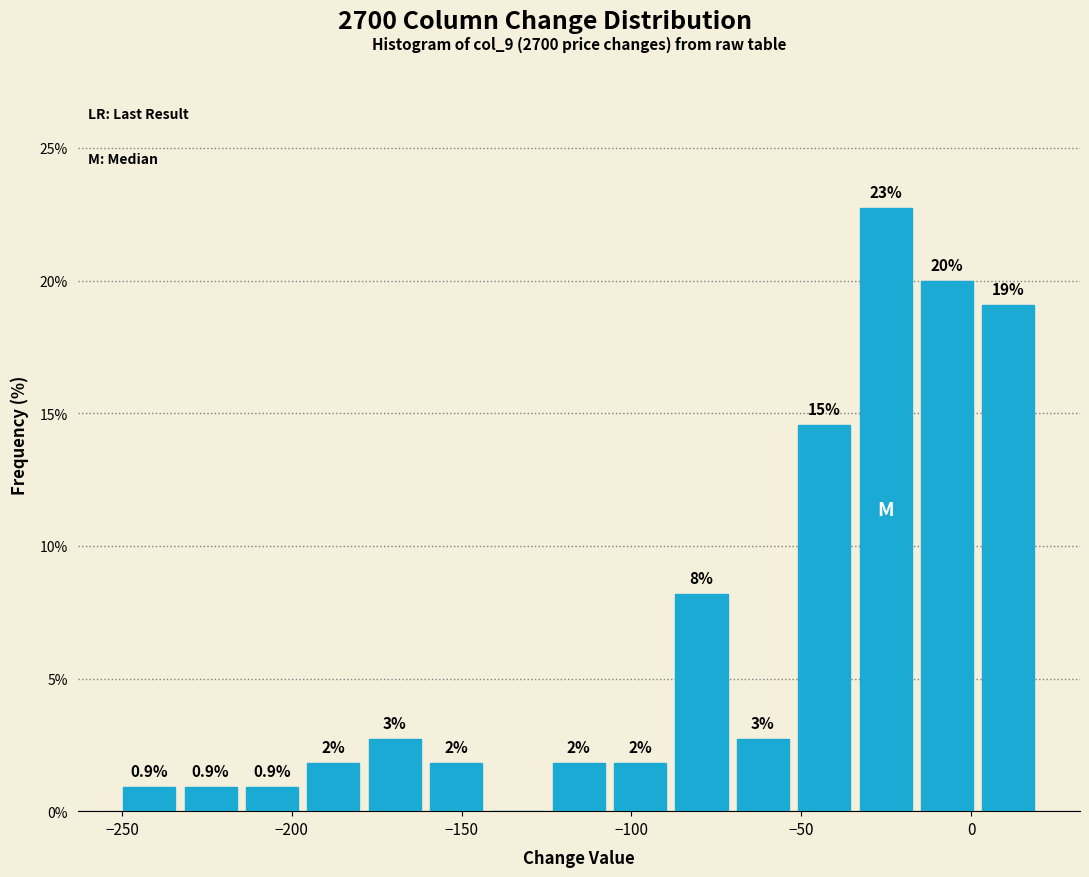

Around what value on the x-axis is the tallest bar? Give the approximate position of its centre, as read against the axis.

-25